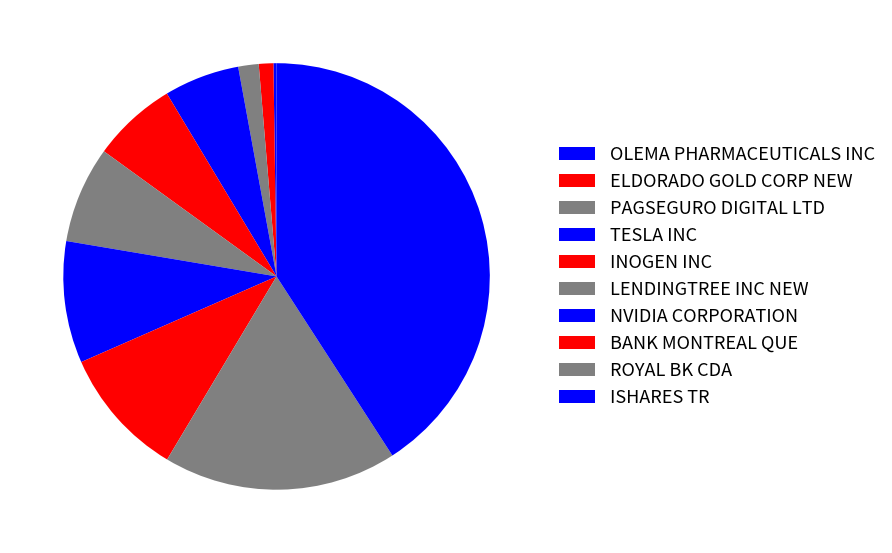

What percentage do ELDORADO GOLD CORP NEW and OLEMA PHARMACEUTICALS INC together represent?

1.3%